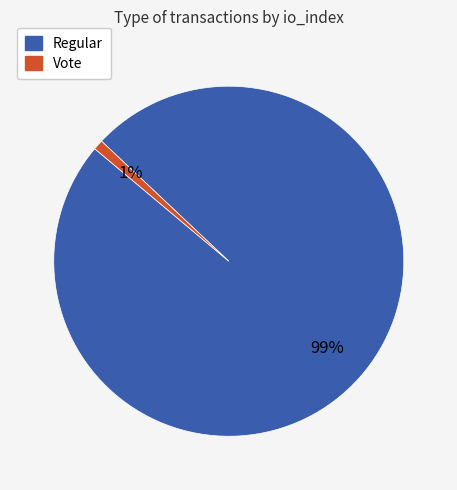

To the nearest percent, what is the average slice percentage?

50%